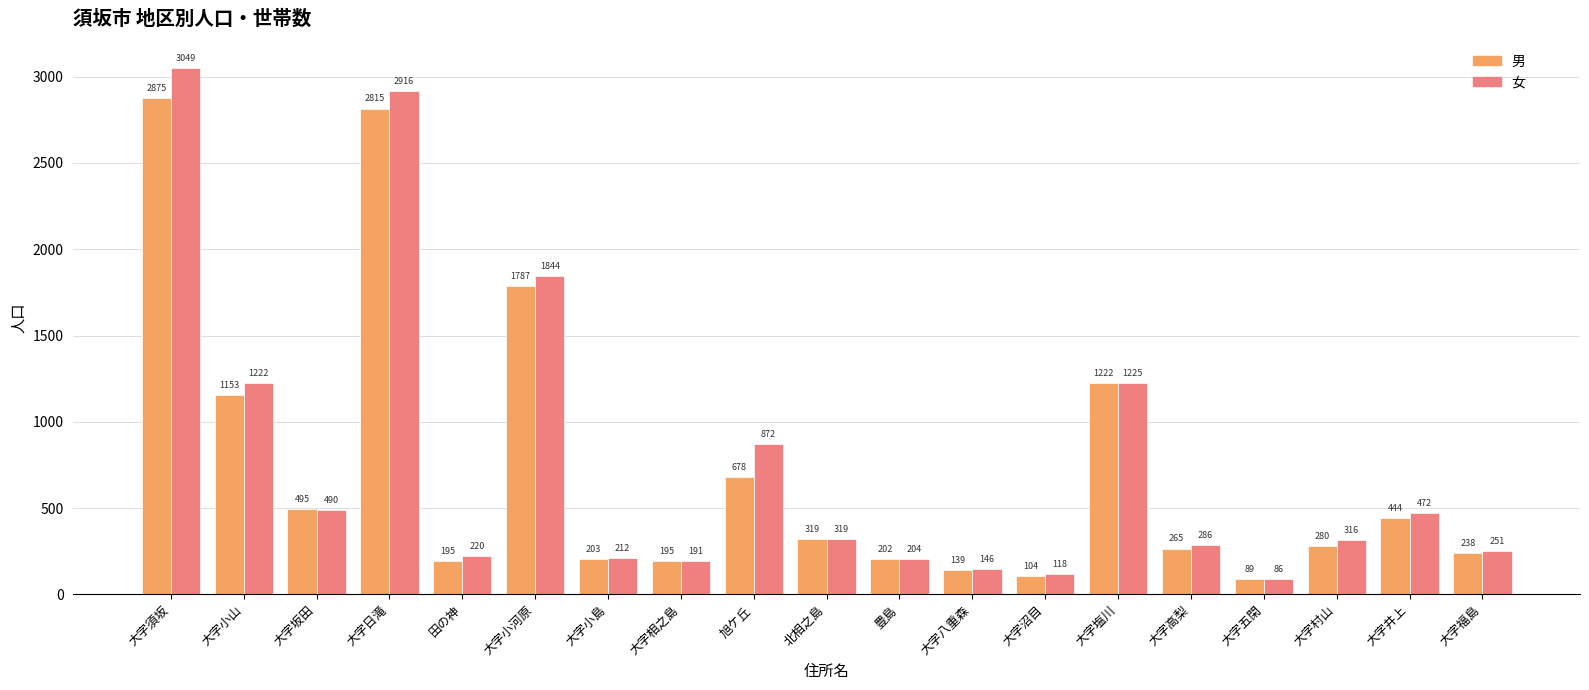

What is the difference between the highest and lowest values at 大字塩川?

3